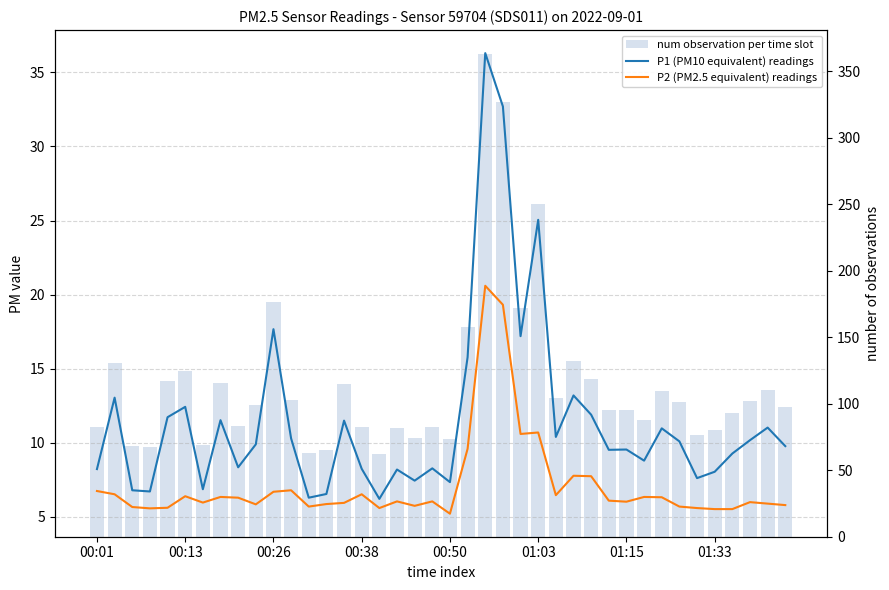

What is the minimum value for P1 (PM10 equivalent) readings?

6.2